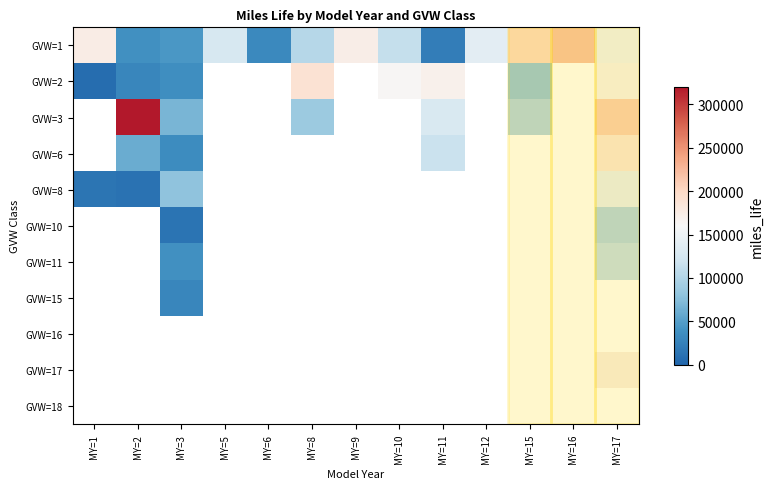

What is the maximum value shown in the chart?

320170.0